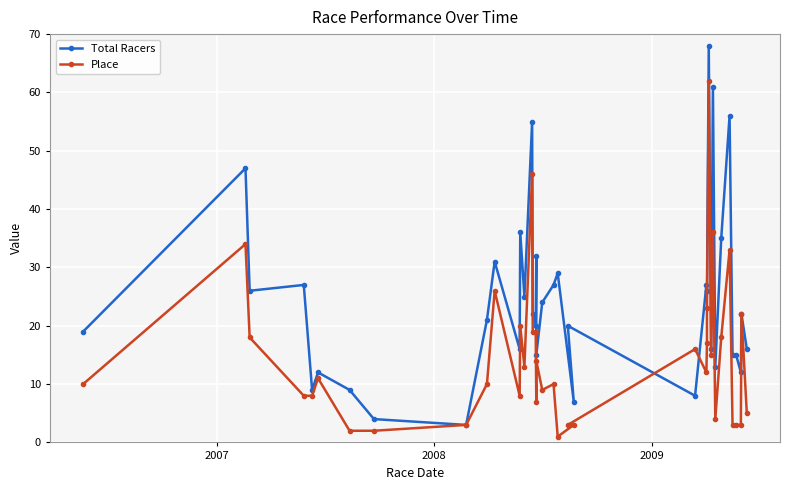

What is the difference between the maximum and minimum values in the Total Racers series?

65